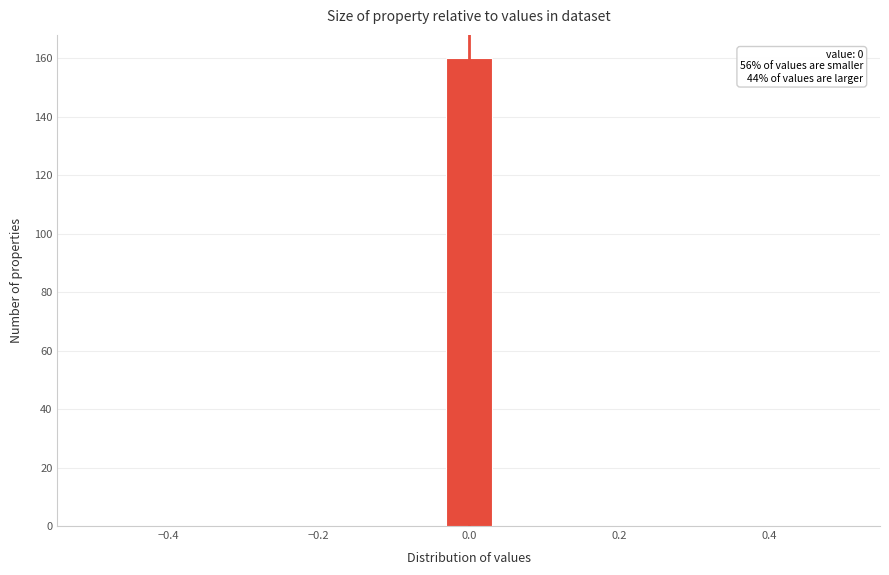

Read against the x-axis, roughly where is the centre of the tallest bar?

0.00